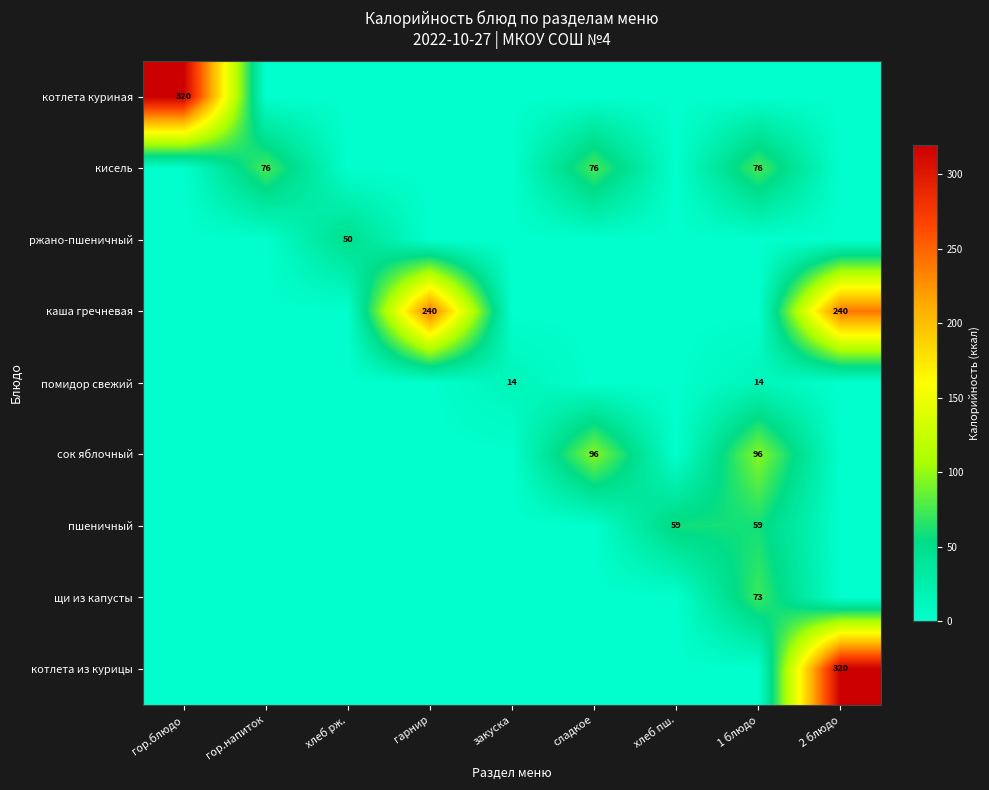

Which category has the highest value across all series?

гор.блюдо